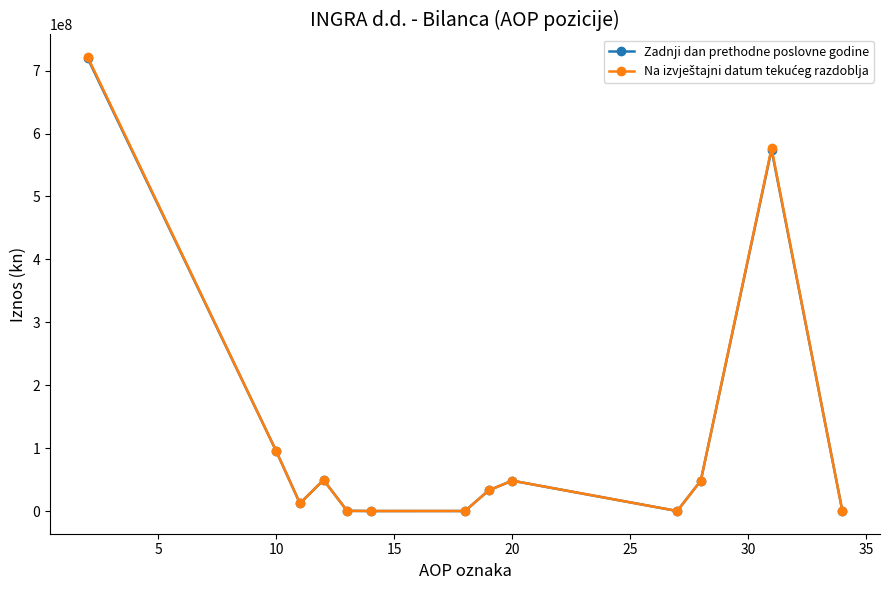

What is the maximum value shown in the chart?

721402428.0